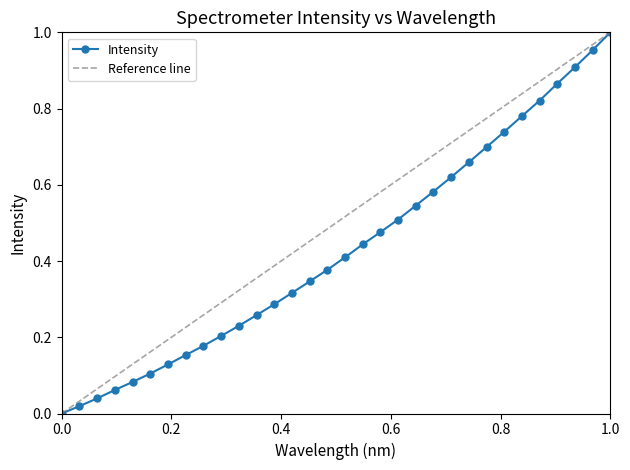

What is the value of the 7th point from the left?

0.1